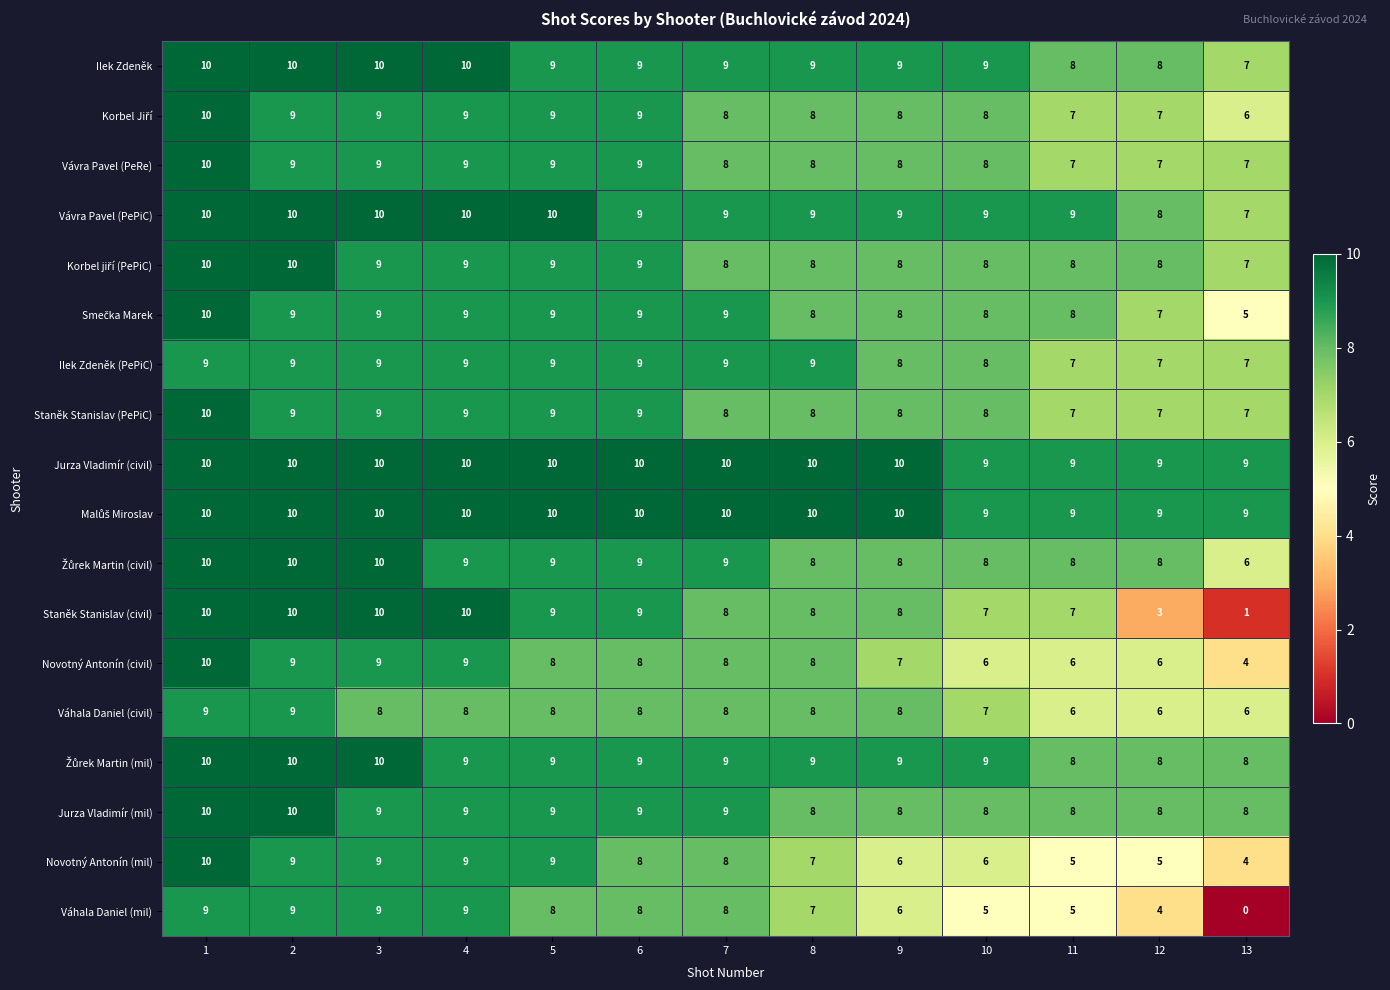

Count the Vávra Pavel (PePiC) values in the range 9 to 10.

11